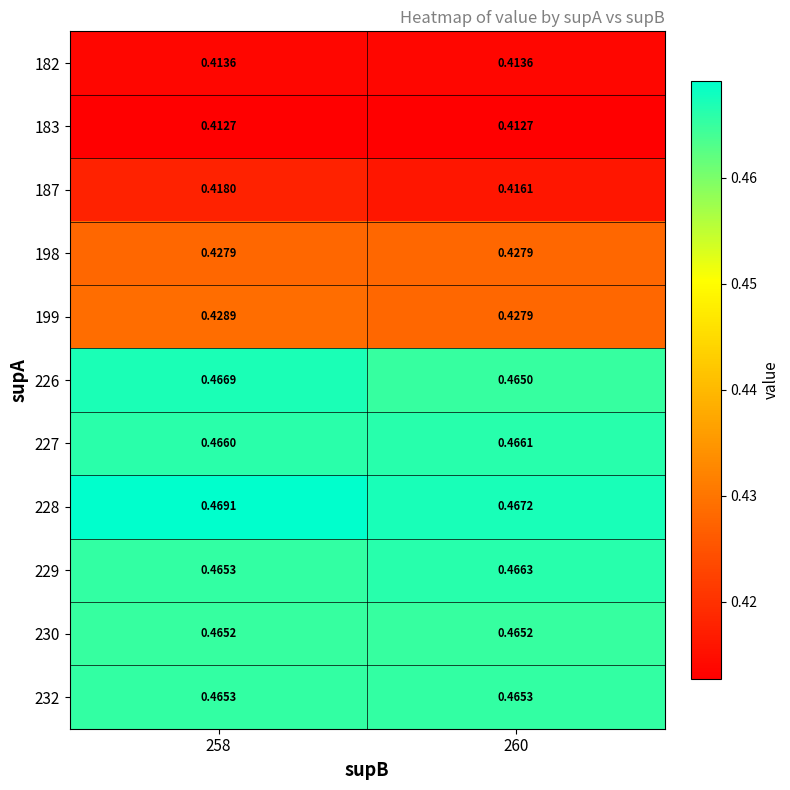

Is the value of 232 at 258 greater than the value of 226 at 260?

Yes